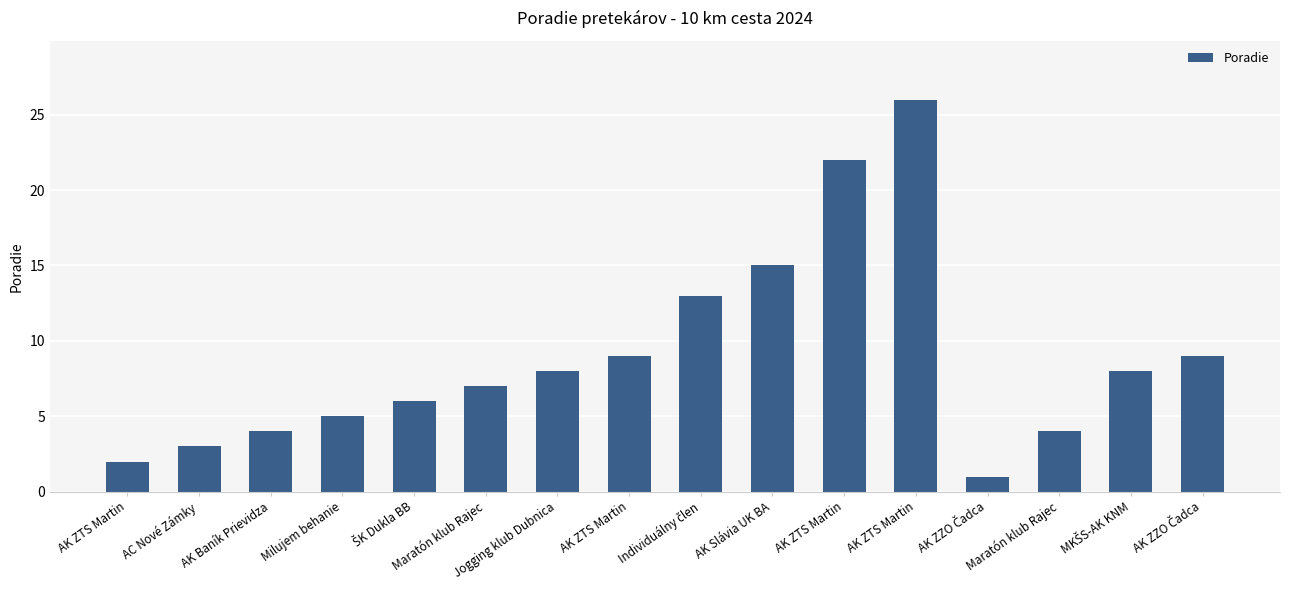

How many values are below 8?

8